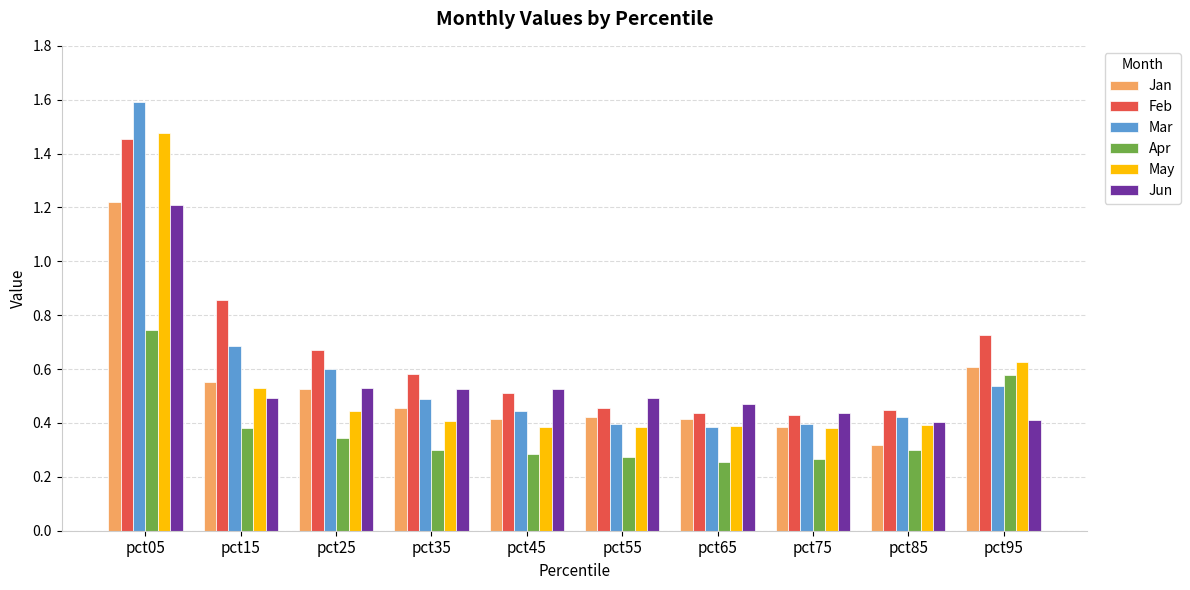

At how many categories does at least one series exceed 0?

10